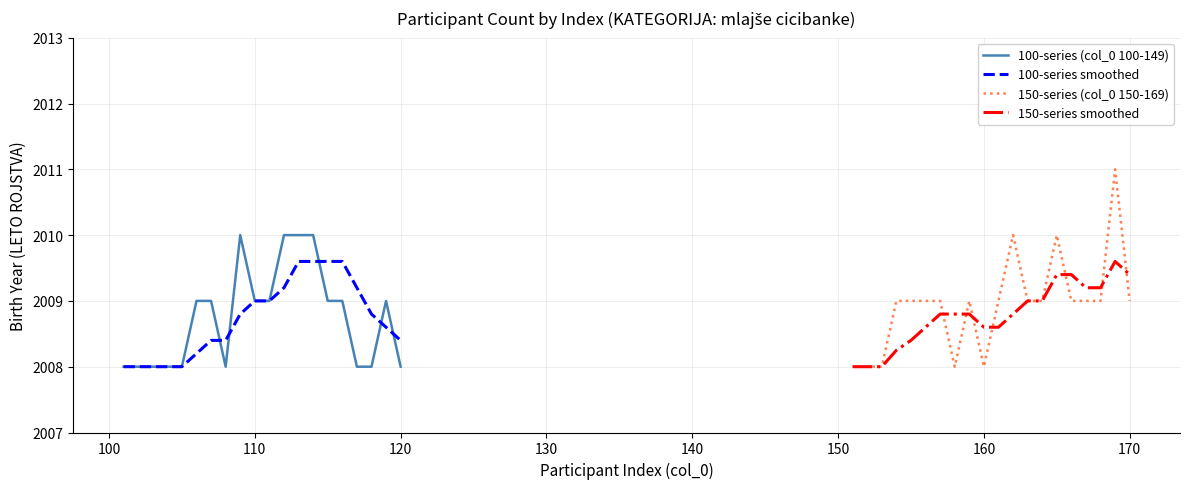

What is the highest value of the 100-series (col_0 100-149) series?

2010.0